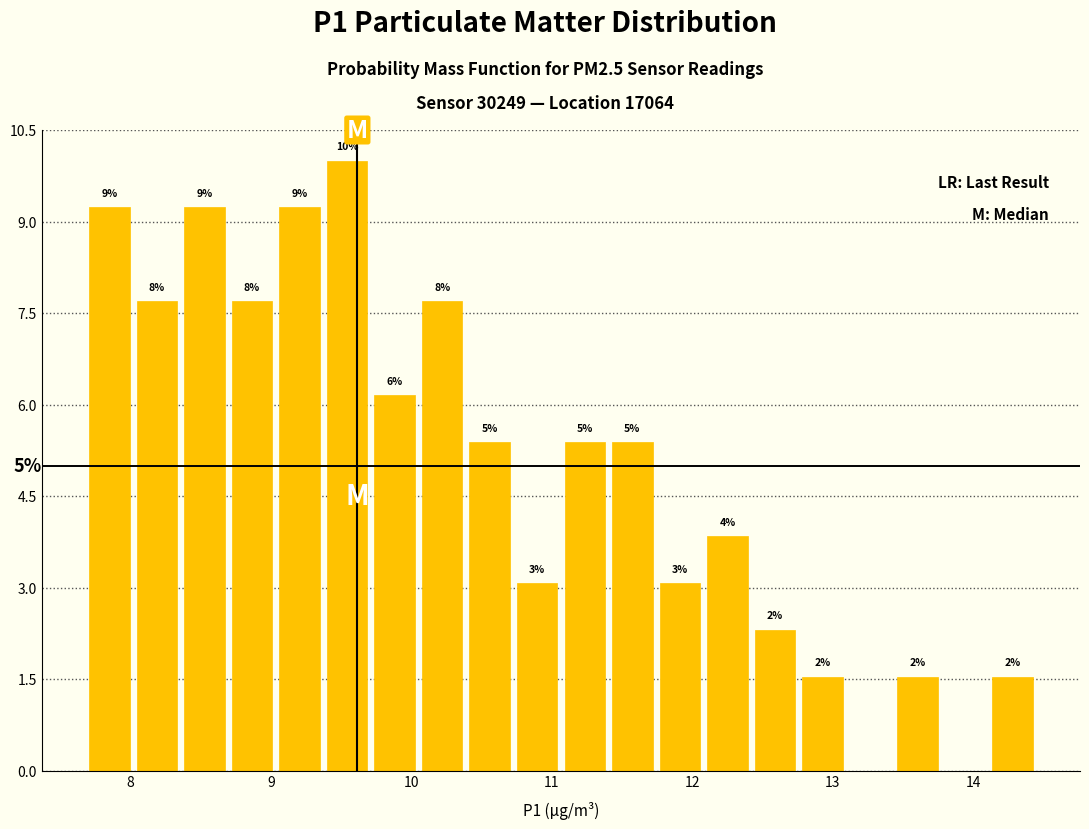

Read against the x-axis, roughly where is the centre of the tallest bar?

9.5